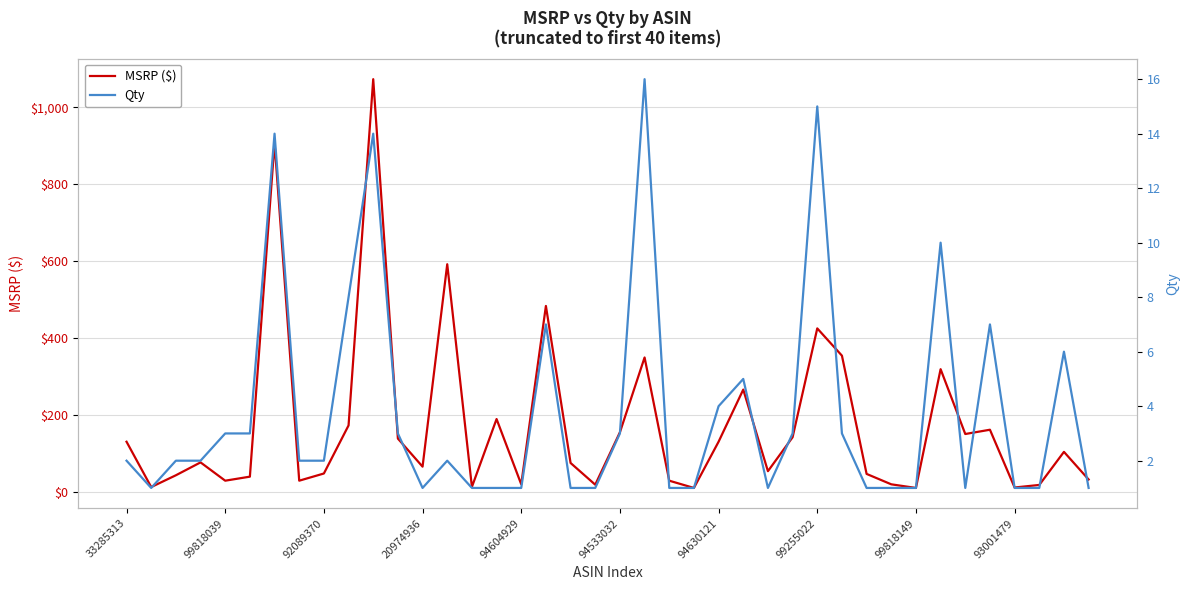

Is it true that MSRP ($) equals 591.8 at 13?

True